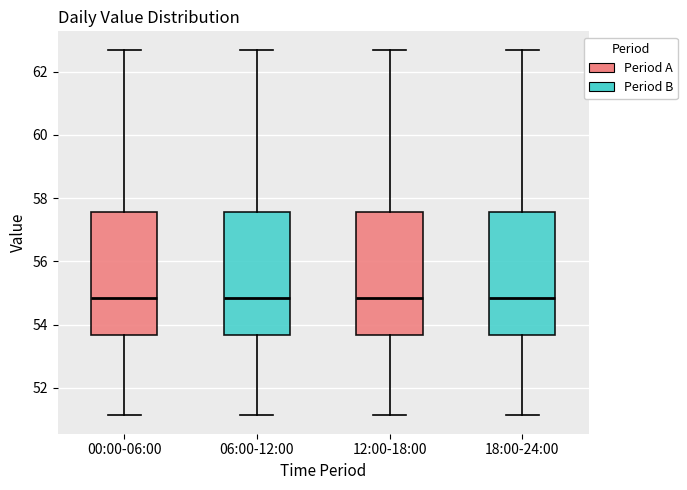

Where does the upper whisker of the box for 12:00-18:00 end on the y-axis? The values are not printed on the chart, so give them approximately, as read against the axis.

62.8